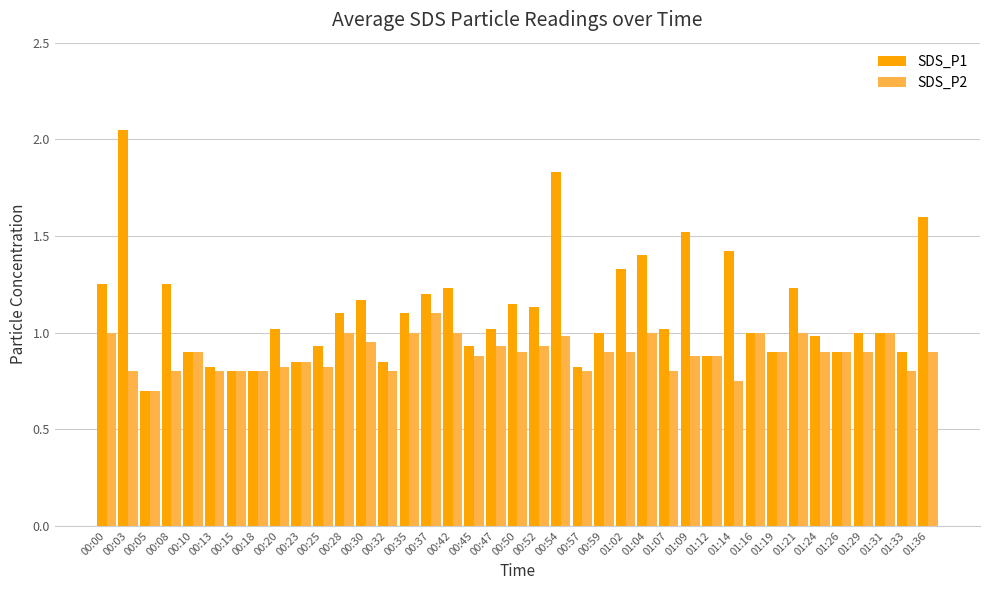

At which label is SDS_P2 closest to 0?

00:05